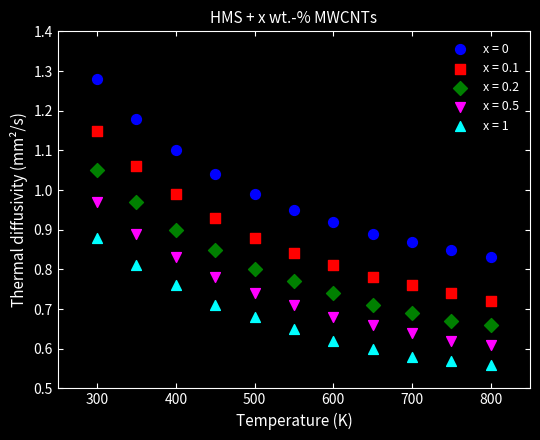

Across all data points, what is the range of X values (max minus min)?

500.0